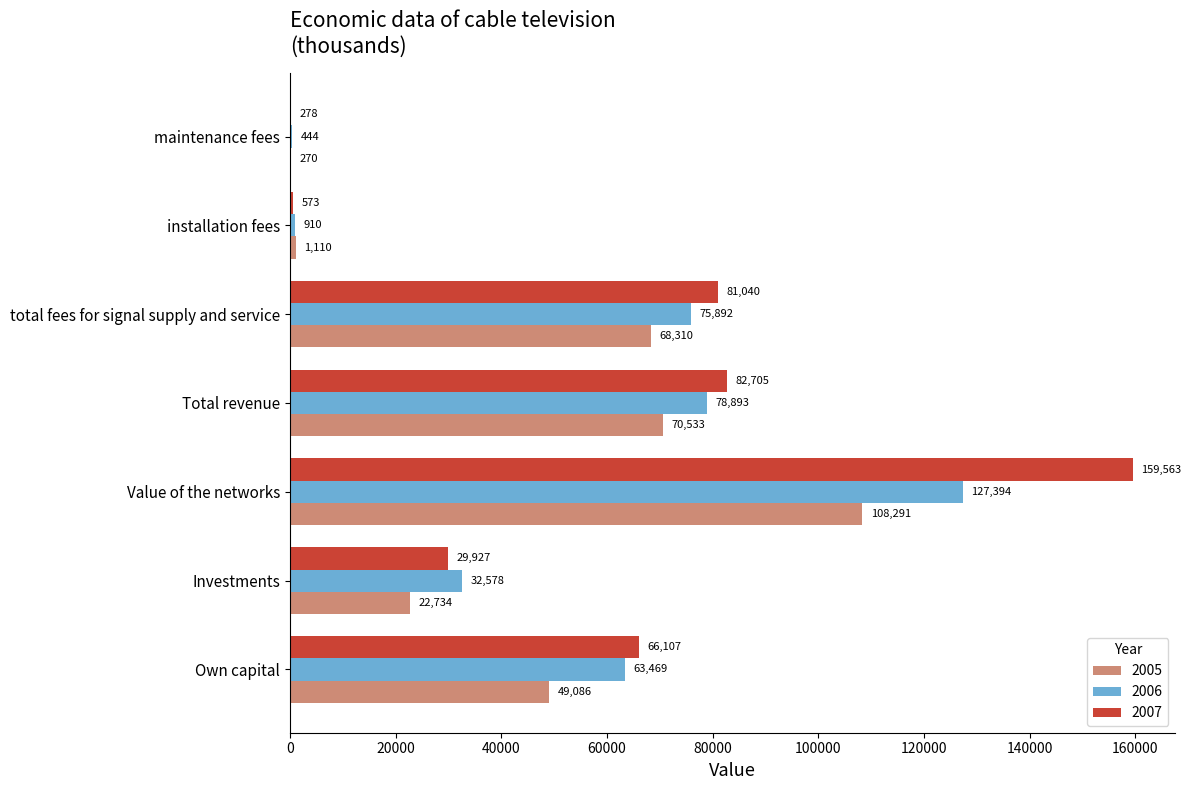

Which series has the largest total across all categories?

2007